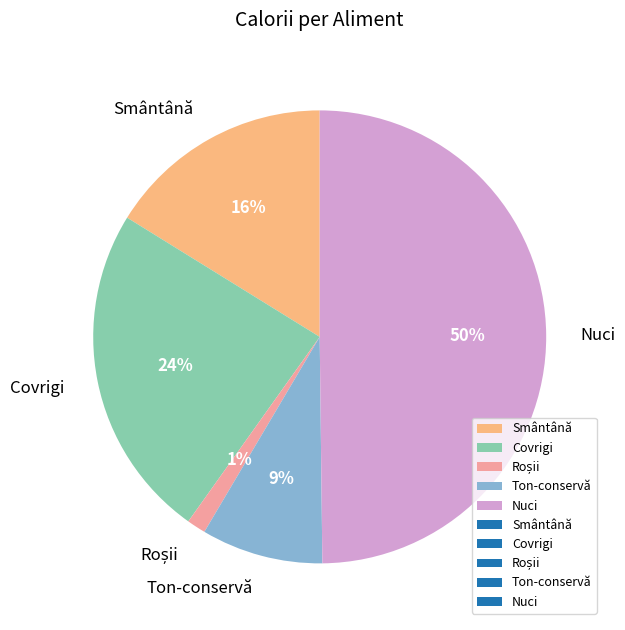

To the nearest percent, what is the average slice percentage?

20%